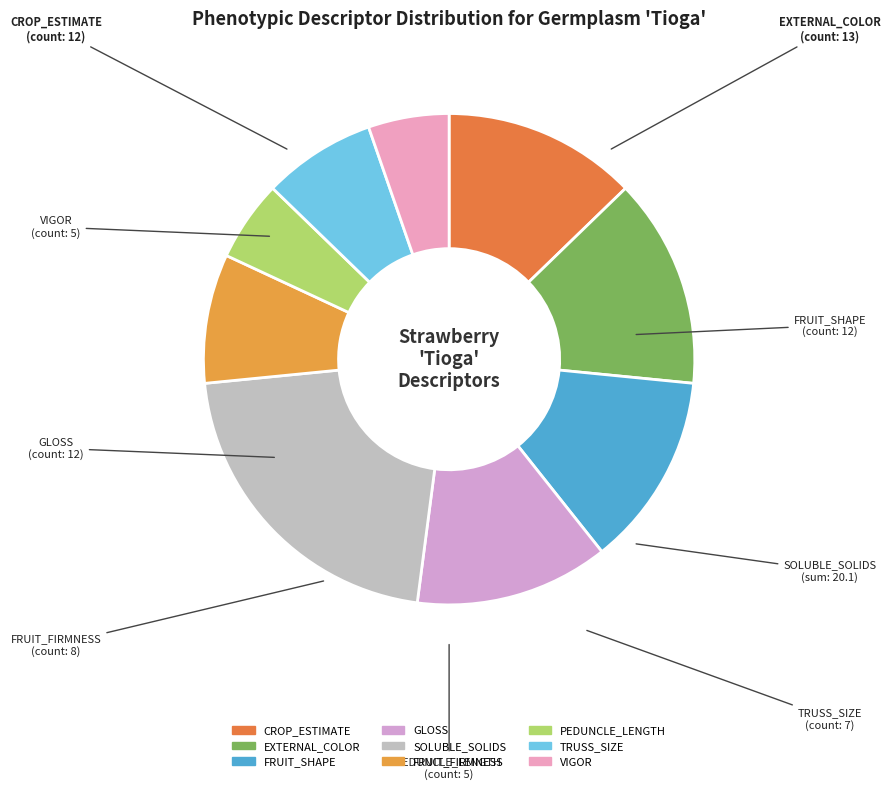

Rank the categories by value from lowest to highest.

PEDUNCLE_LENGTH, VIGOR, TRUSS_SIZE, FRUIT_FIRMNESS, CROP_ESTIMATE, FRUIT_SHAPE, GLOSS, EXTERNAL_COLOR, SOLUBLE_SOLIDS